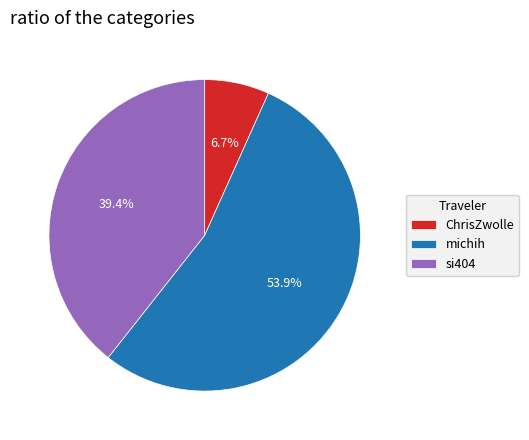

Does ChrisZwolle account for over 50% of the chart?

No